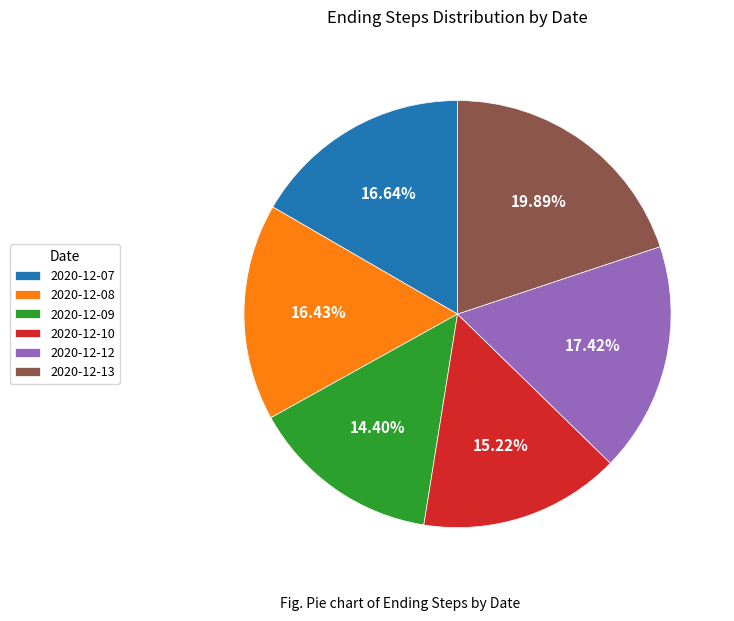

Count the number of slices in the pie.

6